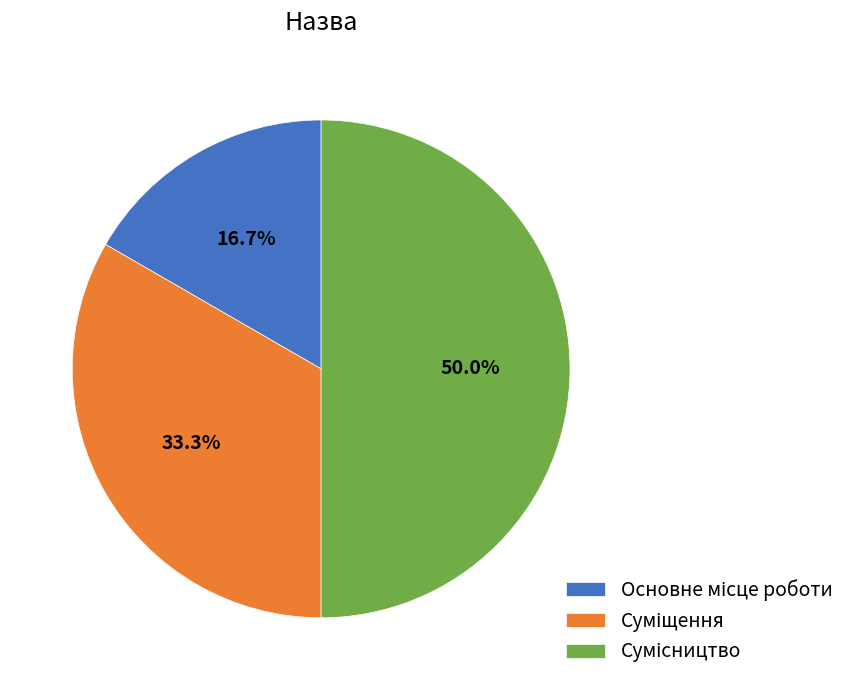

To the nearest percent, what percentage of the pie is Суміщення?

33%